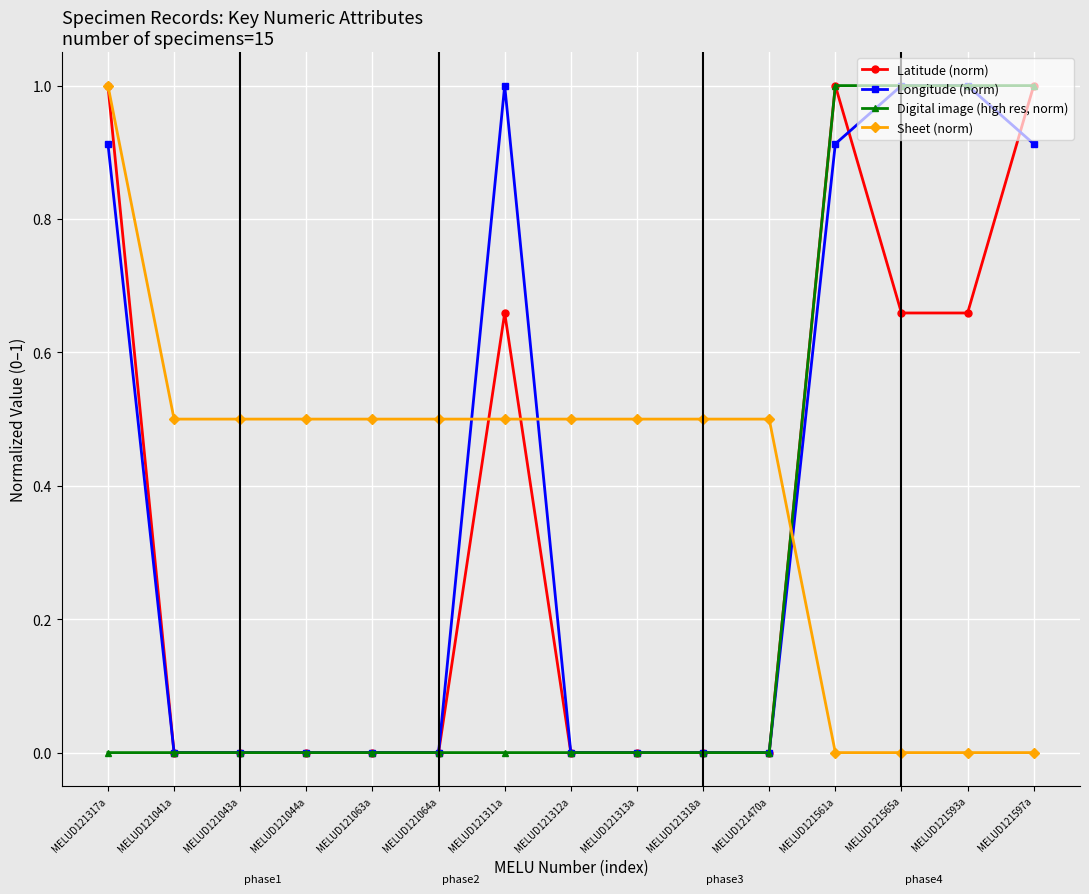

What is the sum of the Digital image (high res, norm) values at MELUD121064a and MELUD121561a?

1.0